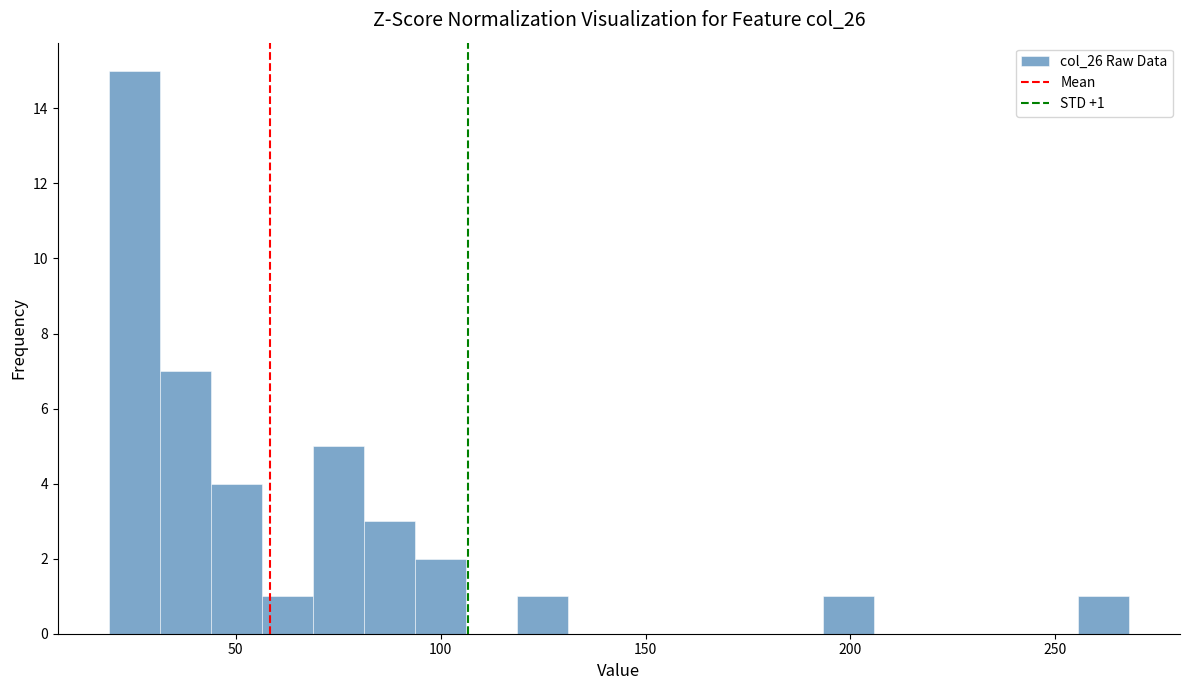

Around what value on the x-axis is the tallest bar? Give the approximate position of its centre, as read against the axis.

25